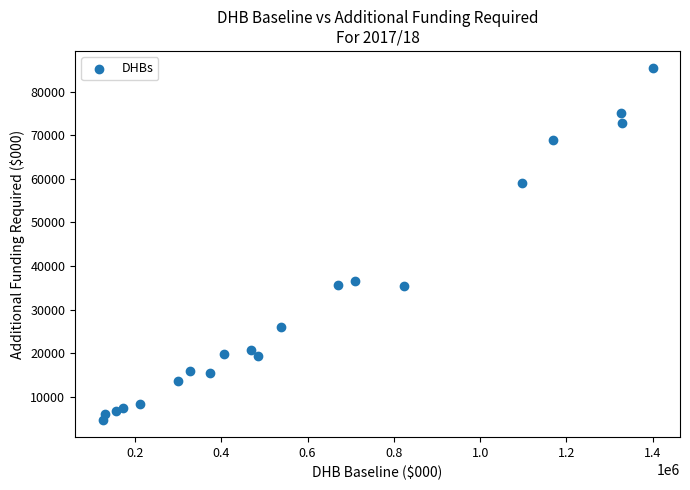

What Y value in the scatter plot is closest to 45040?

36660.0